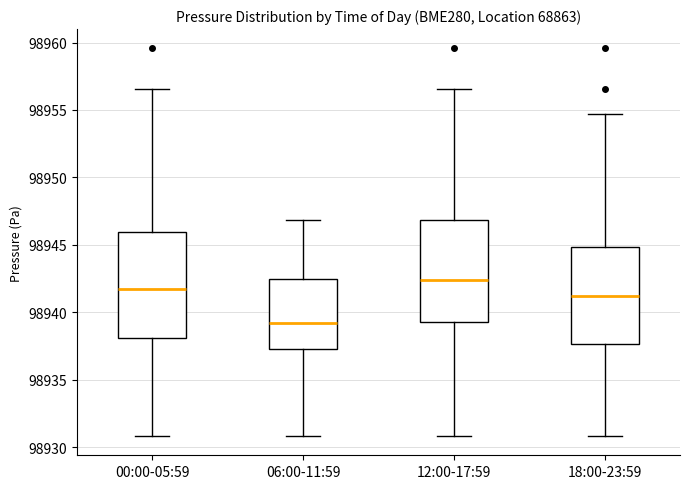

Reading left to right, read every box against the y-axis: the position of its median line, the range the box covers, and the ends of its whiskers. The values are not printed on the chart, so give them approximately, as read against the axis.

00:00-05:59: median 98942.0, box 98938.0 to 98946.0, whiskers 98931.0 to 98956.5
06:00-11:59: median 98939.0, box 98937.5 to 98942.5, whiskers 98931.0 to 98947.0
12:00-17:59: median 98942.5, box 98939.5 to 98947.0, whiskers 98931.0 to 98956.5
18:00-23:59: median 98941.0, box 98937.5 to 98945.0, whiskers 98931.0 to 98954.5